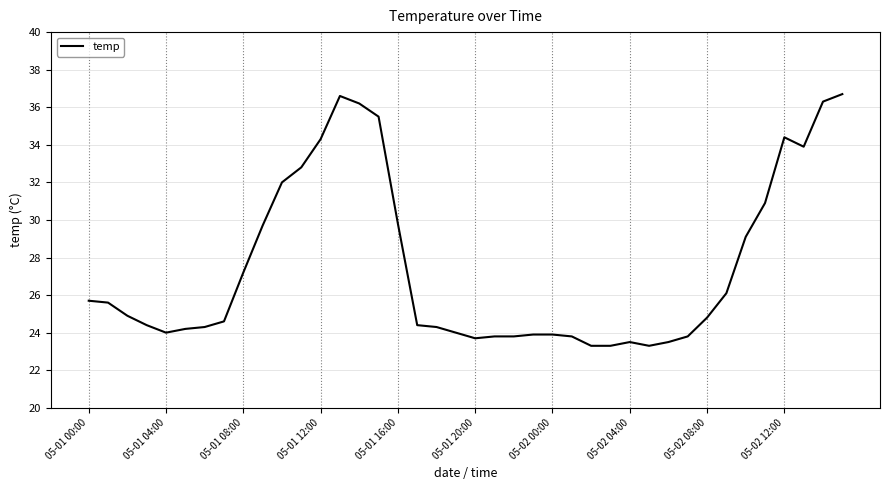

What is the greatest value displayed?

36.7